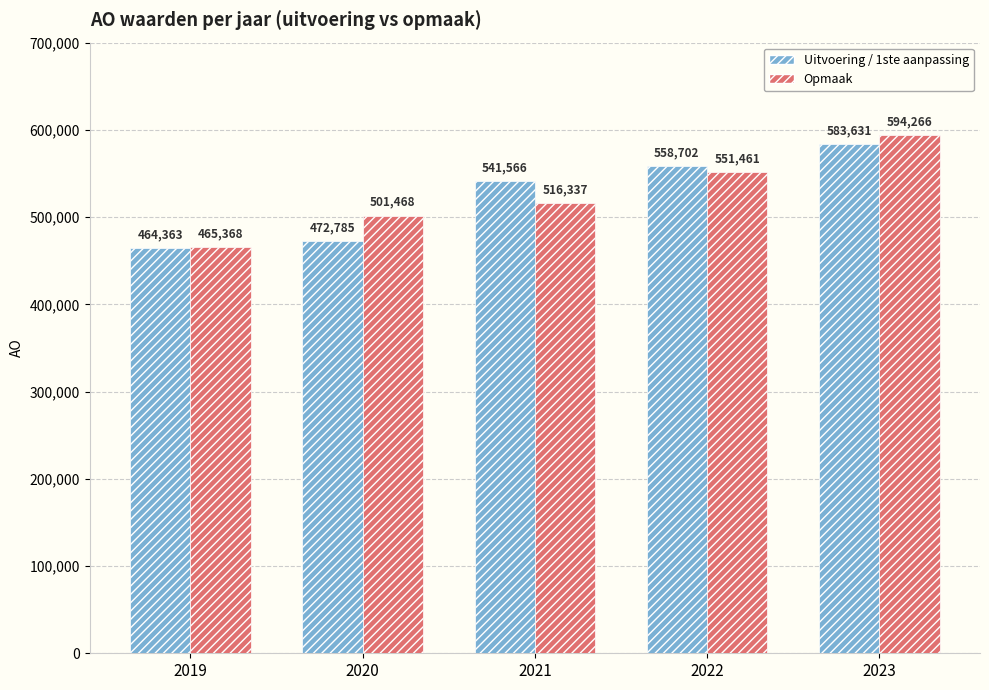

Which category has the lowest value across all series?

2019